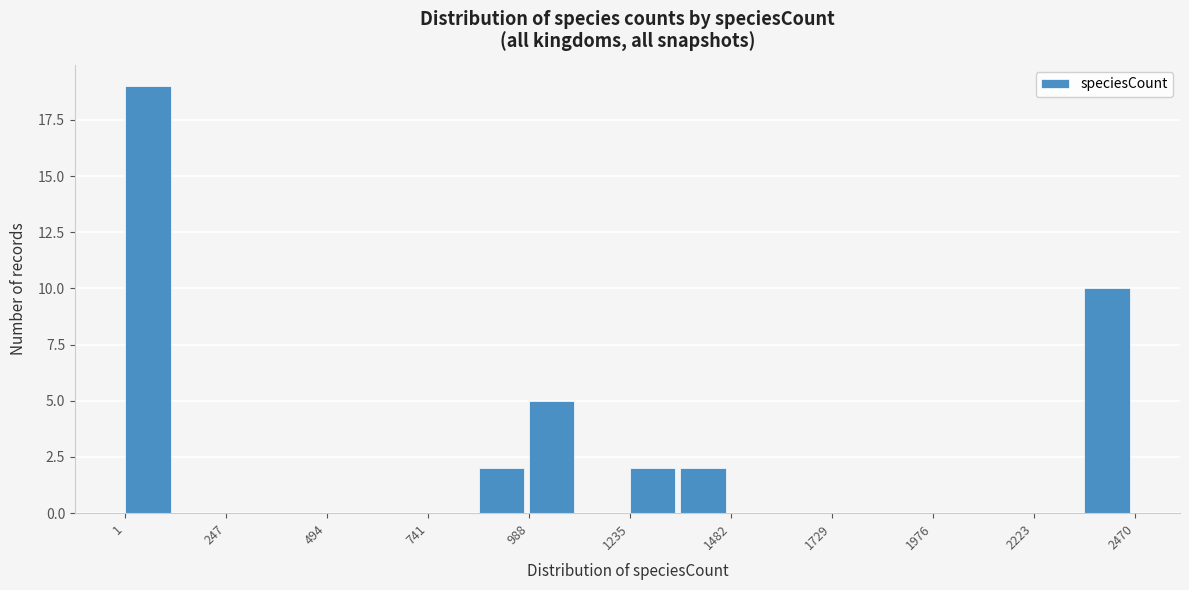

Around what value on the x-axis is the tallest bar? Give the approximate position of its centre, as read against the axis.

50